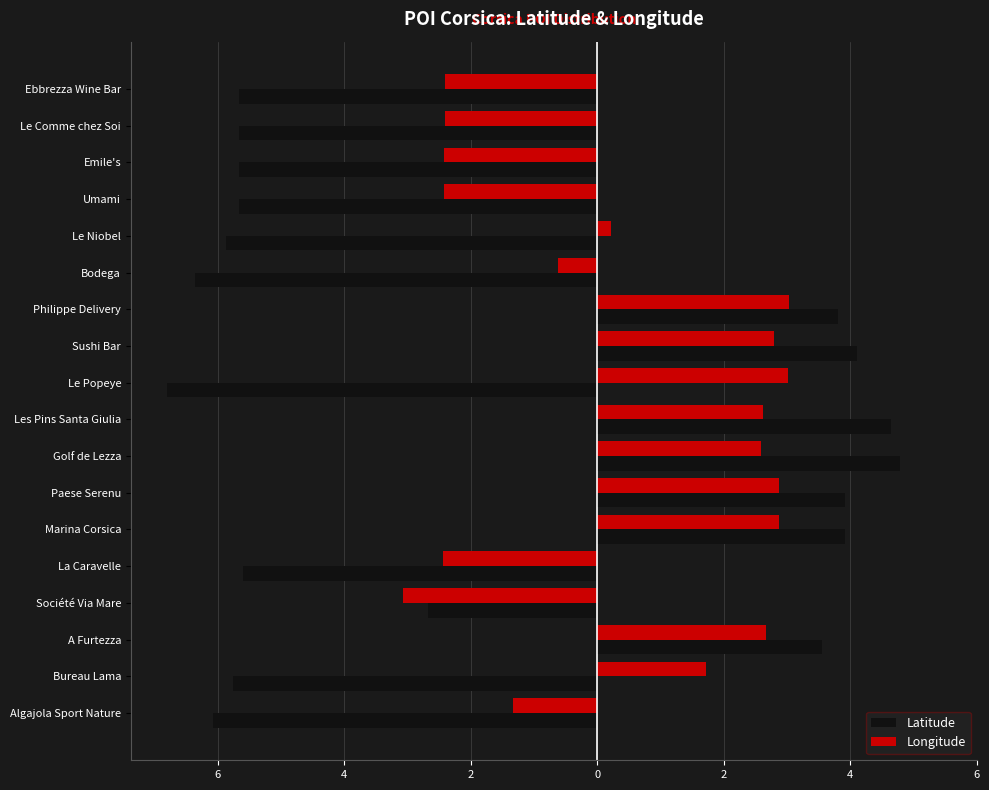

What are all the series names shown in the legend?

Latitude, Longitude